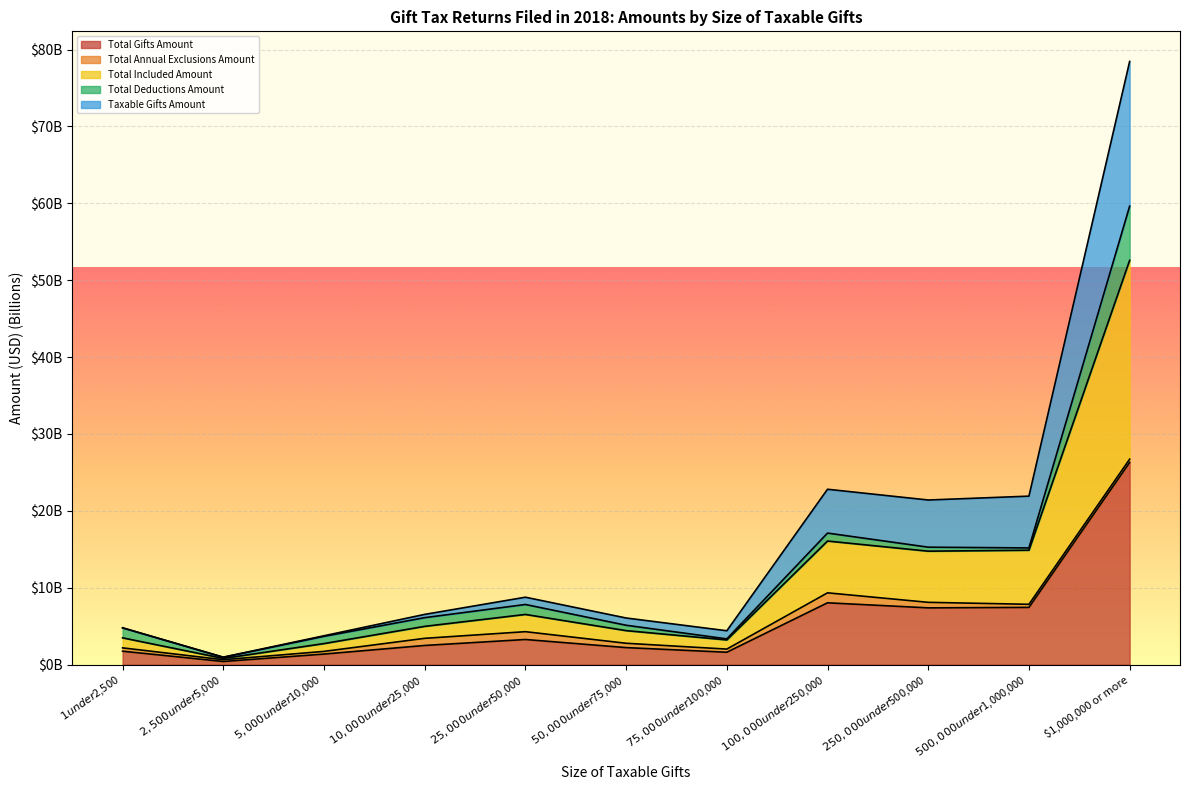

How many data points does each series have?

11